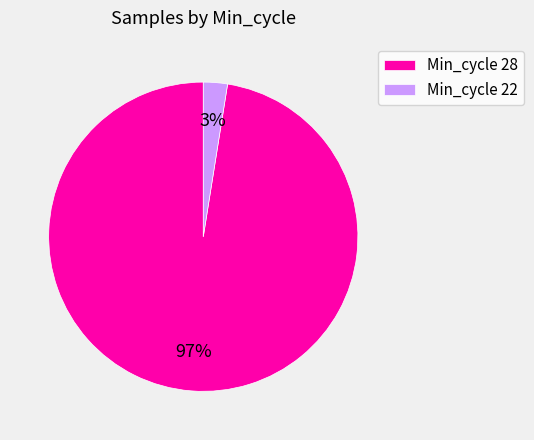

To the nearest percent, what is the average slice percentage?

50%